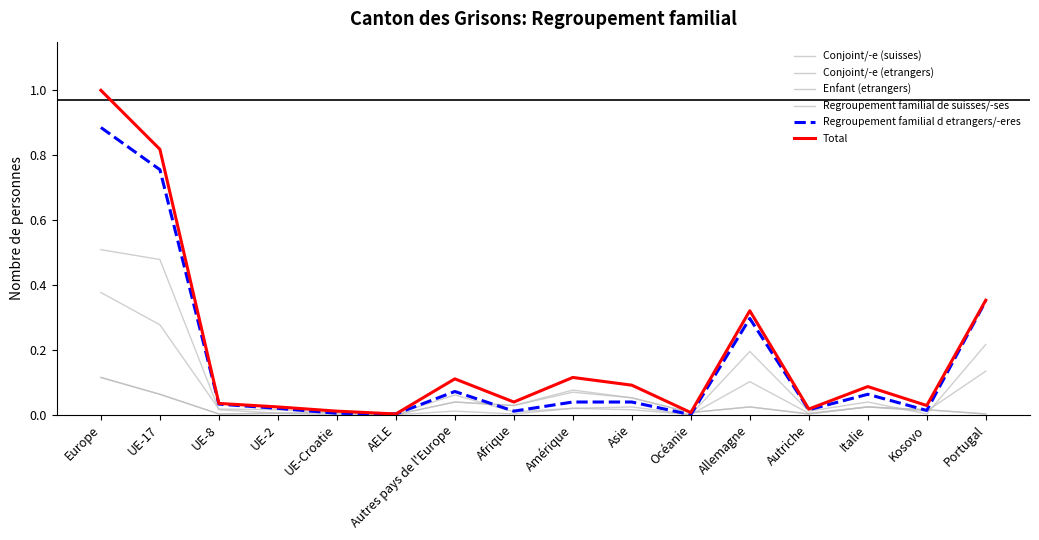

Between Europe and Amérique, which is larger?

Europe